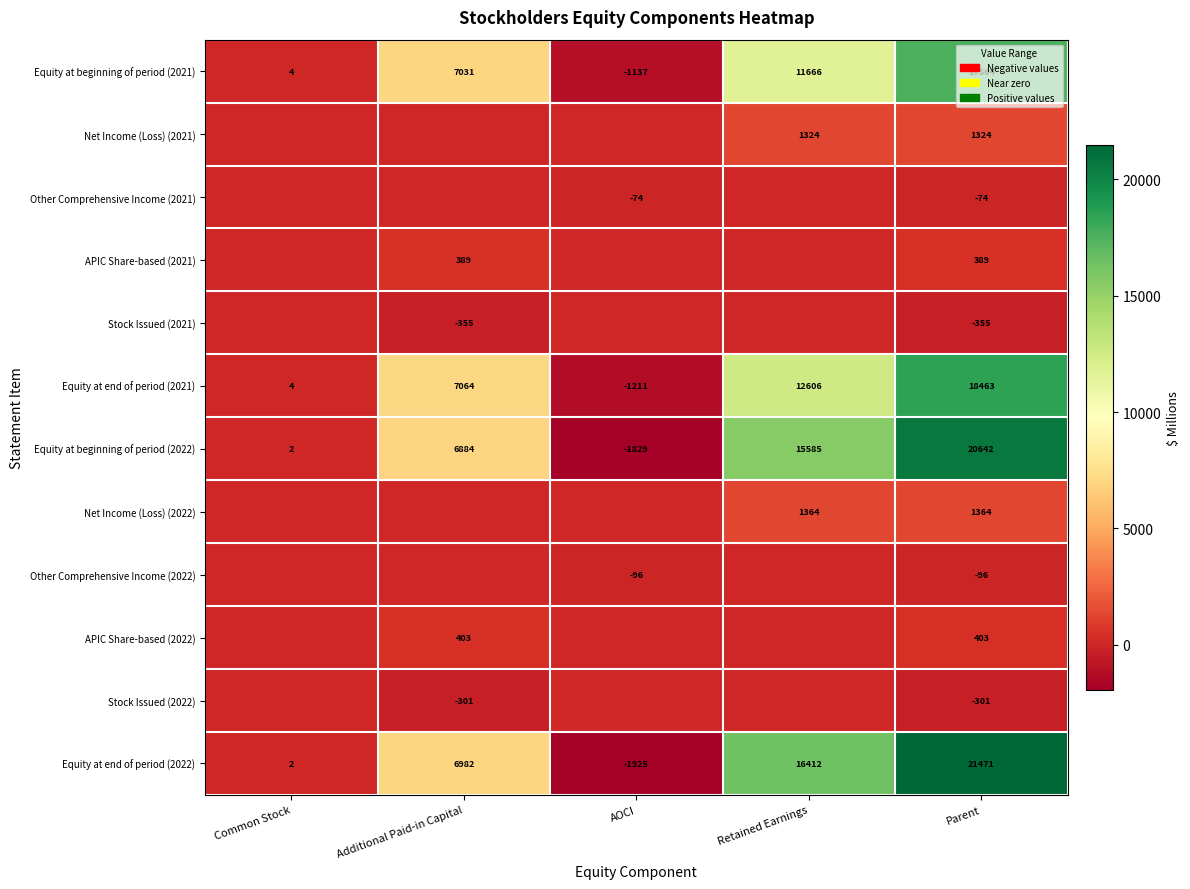

At which label is Equity at beginning of period (2022) closest to 9406?

Additional Paid-in Capital